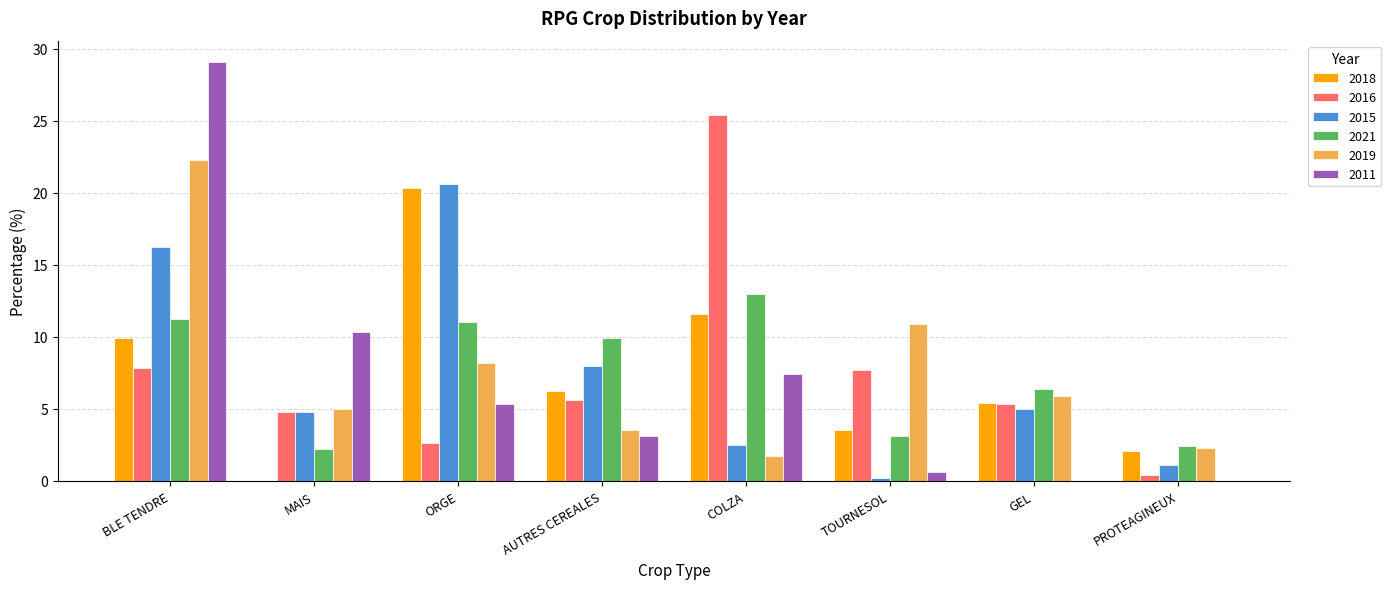

Are the bars horizontal?

No